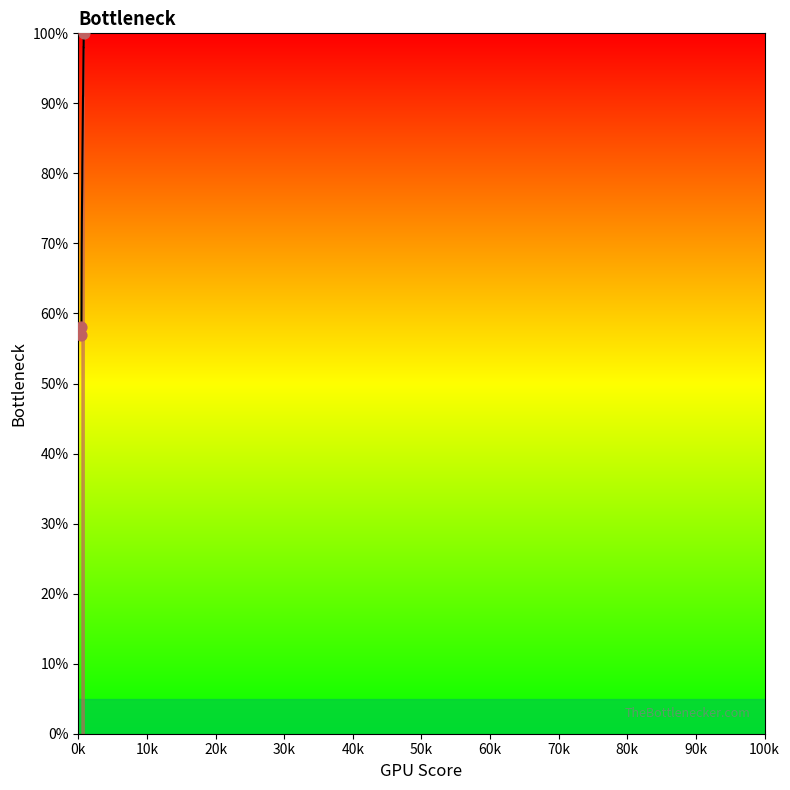

What is the greatest value displayed?

100